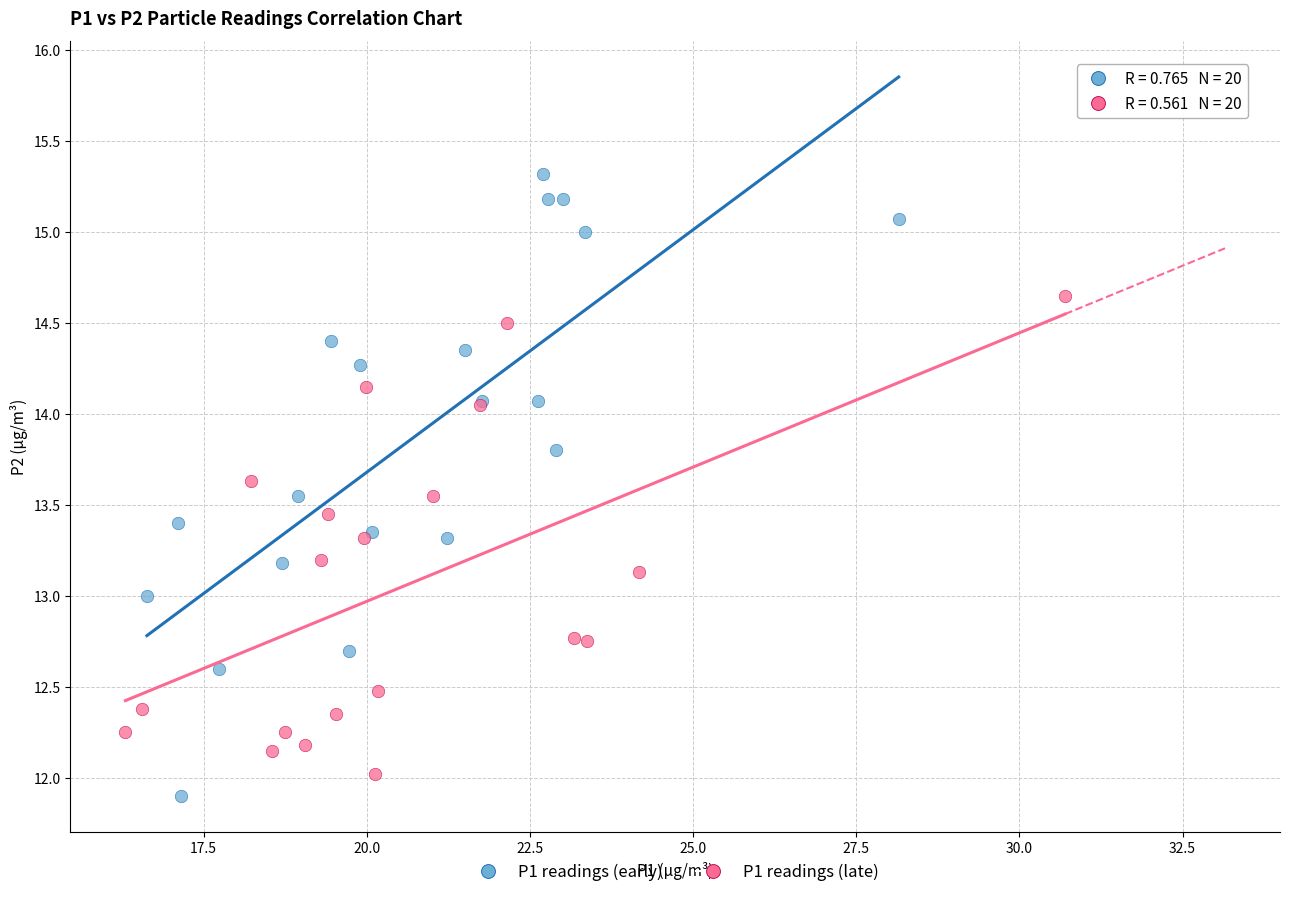

Which series reaches the maximum Y coordinate?

P1 readings (early)